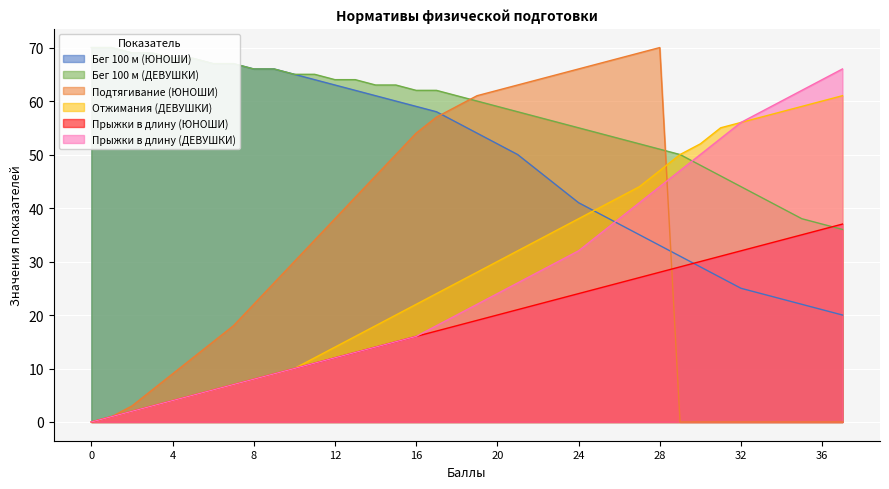

What is the maximum value for Подтягивание (ЮНОШИ)?

70